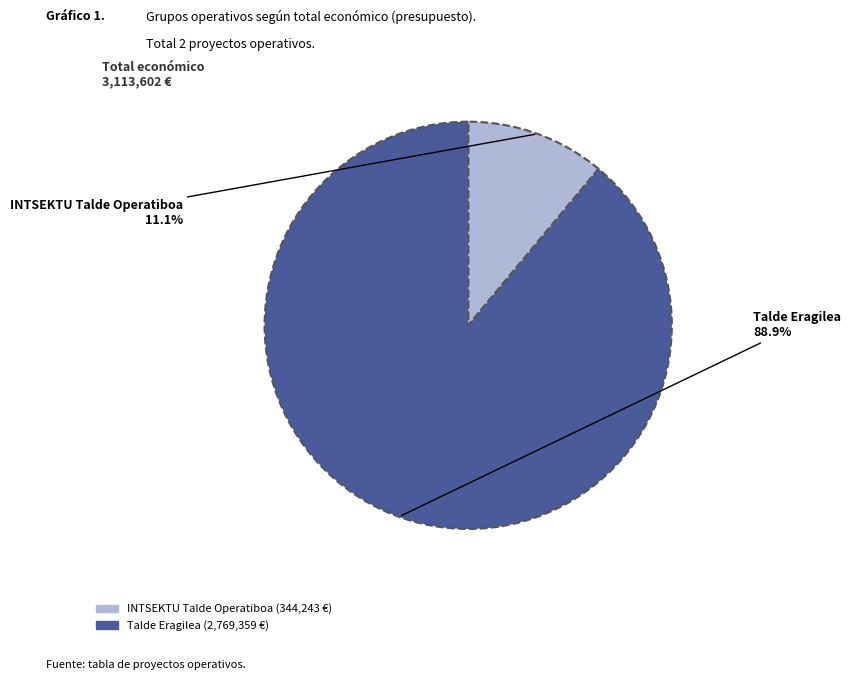

How many slices are in this pie chart?

2